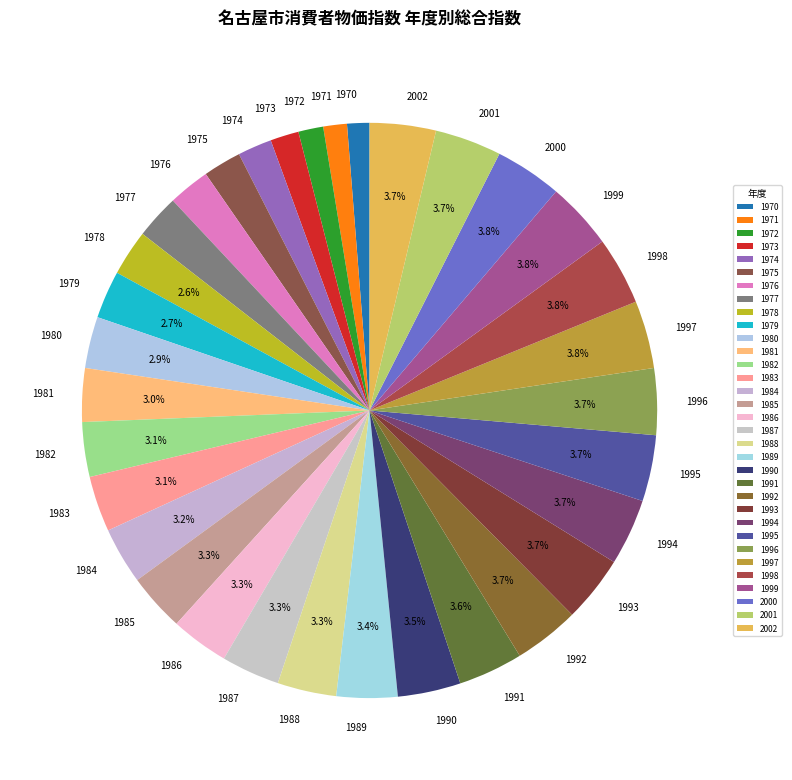

Which category has the biggest portion of the pie?

1998